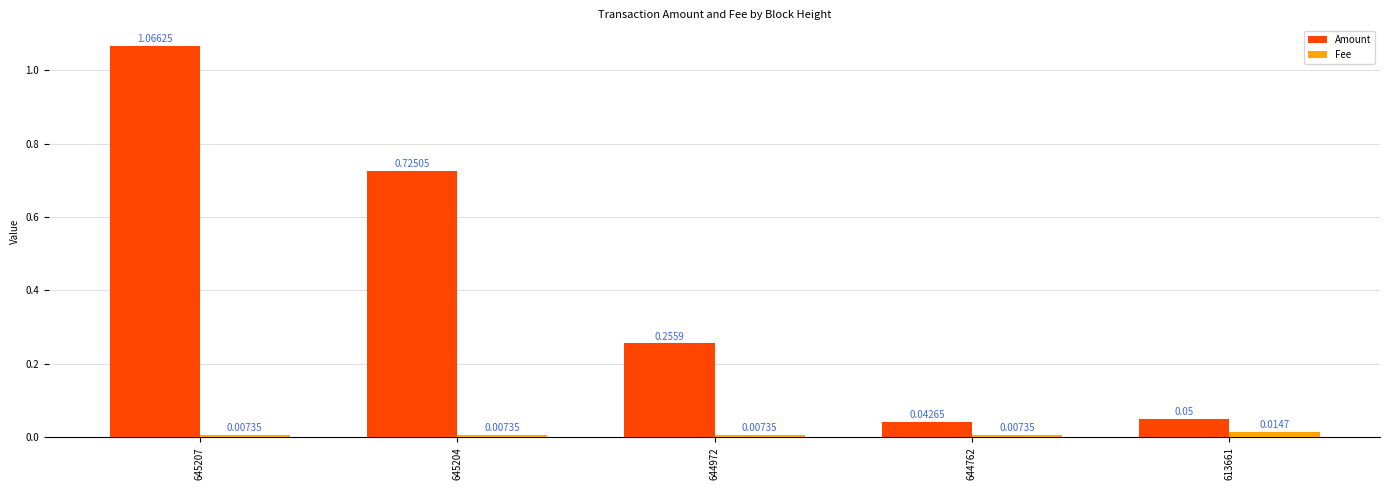

Which series has the widest spread of values?

Amount